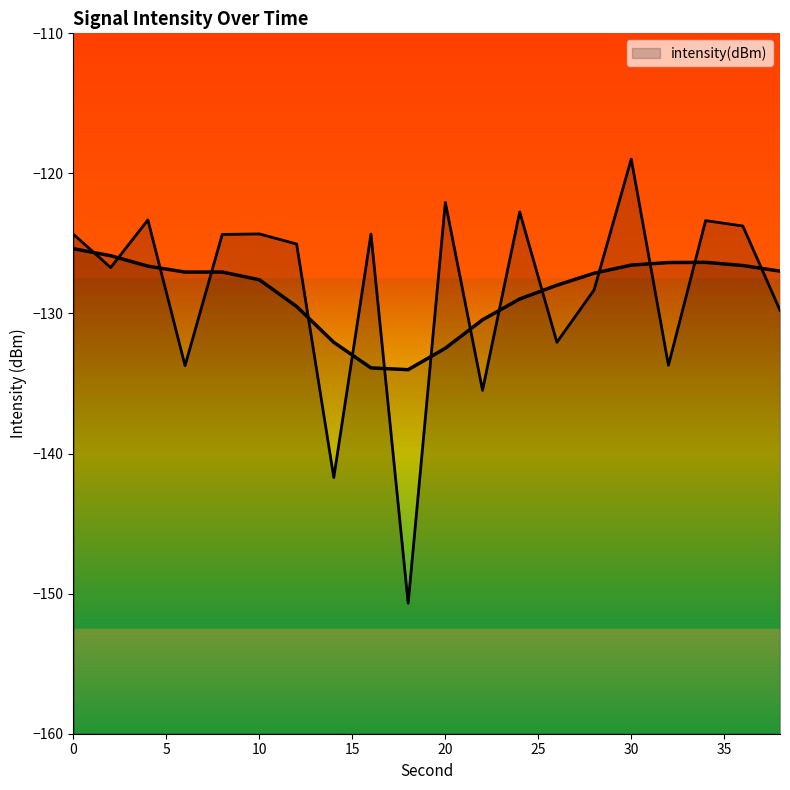

What is the value of the 13th point from the left?

-122.8